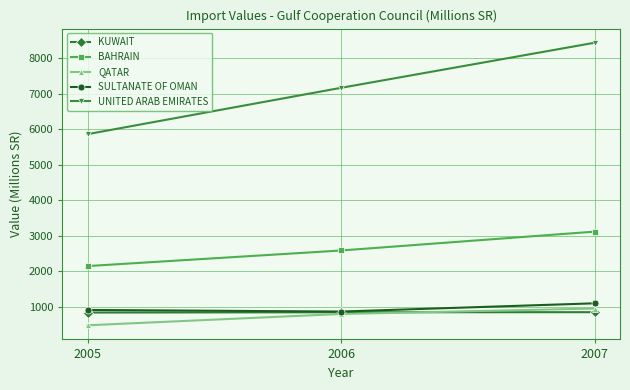

What is the value of the QATAR point at the 1st from the left?

478